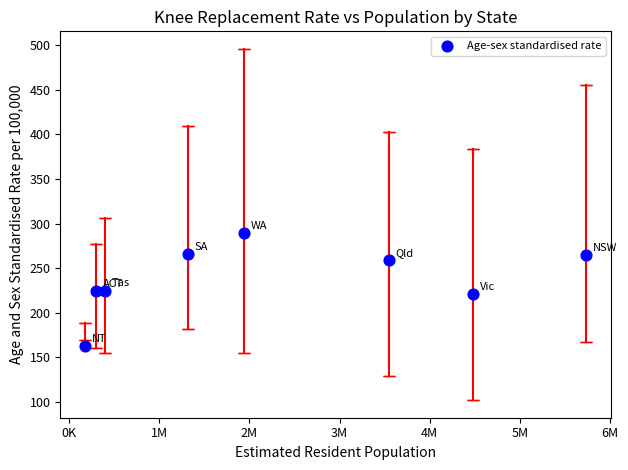

What is the range of X values (max minus min)?

5557199